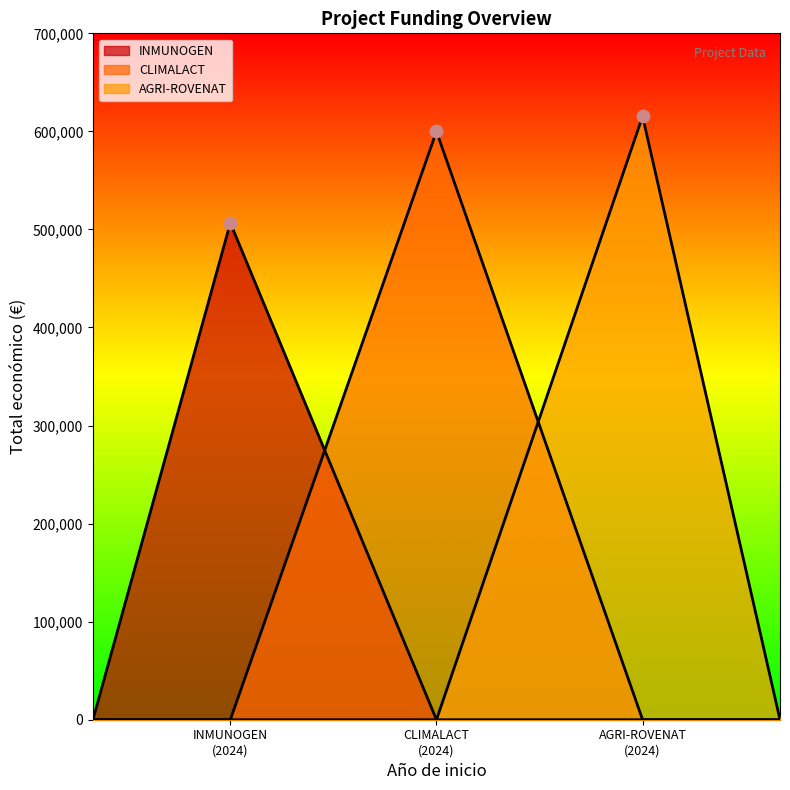

What is the change in value from INMUNOGEN (2024) to CLIMALACT (2024)?

+93297